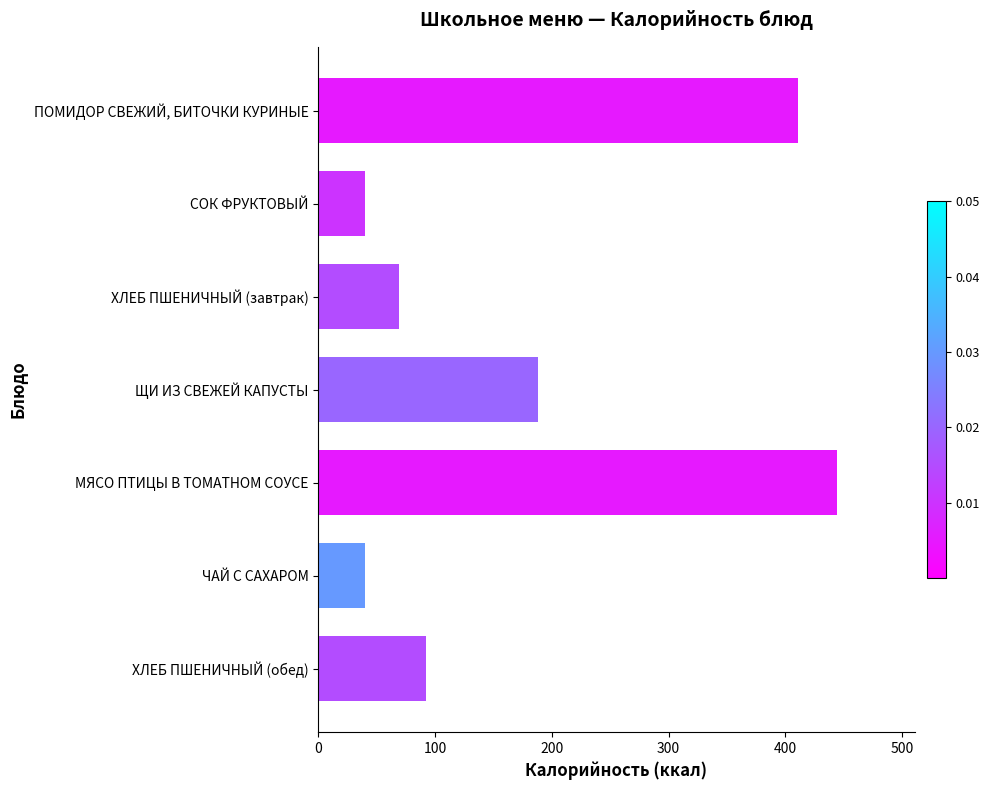

Reading top to bottom, transcribe all the data shown in this chart.

ПОМИДОР СВЕЖИЙ, БИТОЧКИ КУРИНЫЕ=411	СОК ФРУКТОВЫЙ=40	ХЛЕБ ПШЕНИЧНЫЙ (завтрак)=69	ЩИ ИЗ СВЕЖЕЙ КАПУСТЫ=188	МЯСО ПТИЦЫ В ТОМАТНОМ СОУСЕ=444	ЧАЙ С САХАРОМ=40	ХЛЕБ ПШЕНИЧНЫЙ (обед)=92